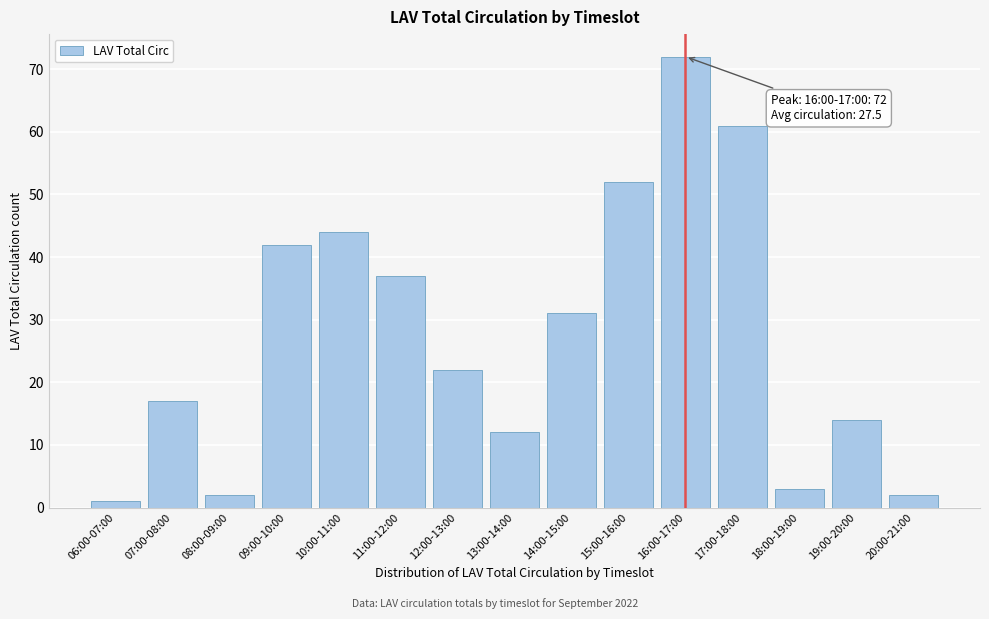

Reading right to left, list all the values displayed in this chart.

20:00-21:00=2	19:00-20:00=14	18:00-19:00=3	17:00-18:00=61	16:00-17:00=72	15:00-16:00=52	14:00-15:00=31	13:00-14:00=12	12:00-13:00=22	11:00-12:00=37	10:00-11:00=44	09:00-10:00=42	08:00-09:00=2	07:00-08:00=17	06:00-07:00=1